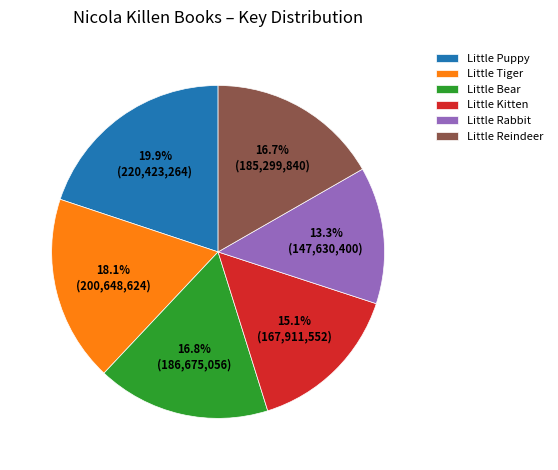

Count the number of slices in the pie.

6